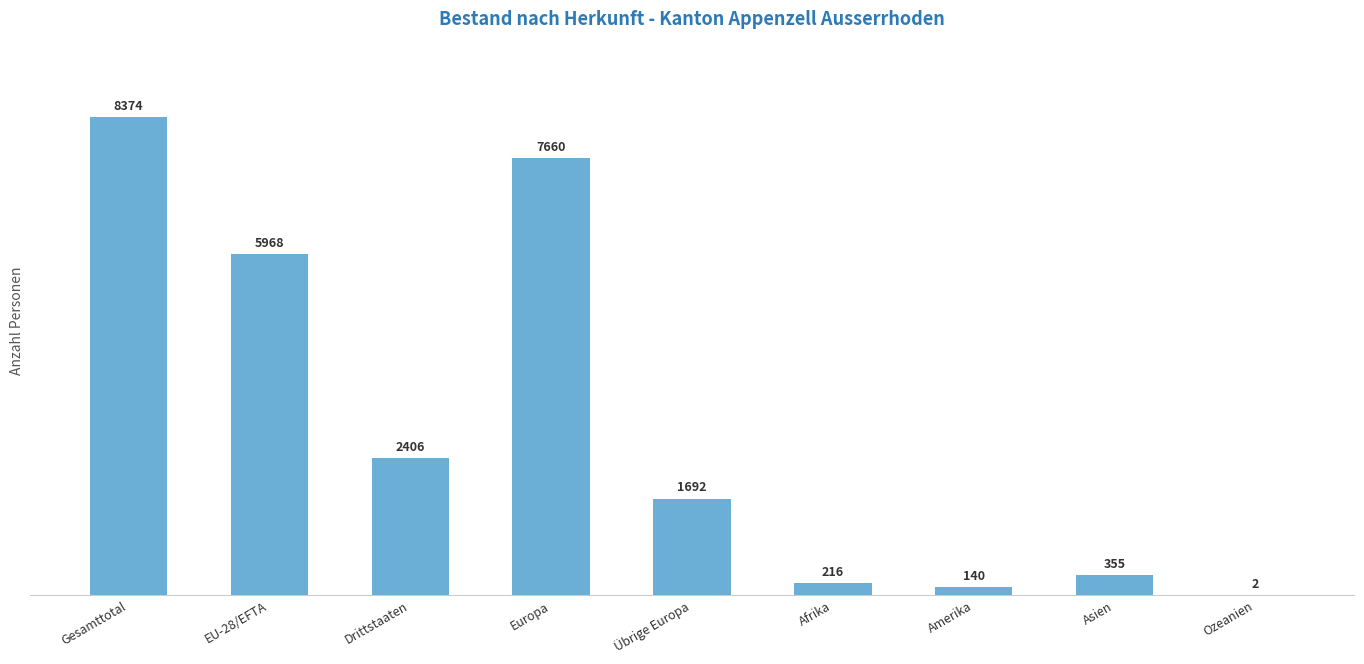

What is the sum of the values at Drittstaaten and Gesamttotal?

10780